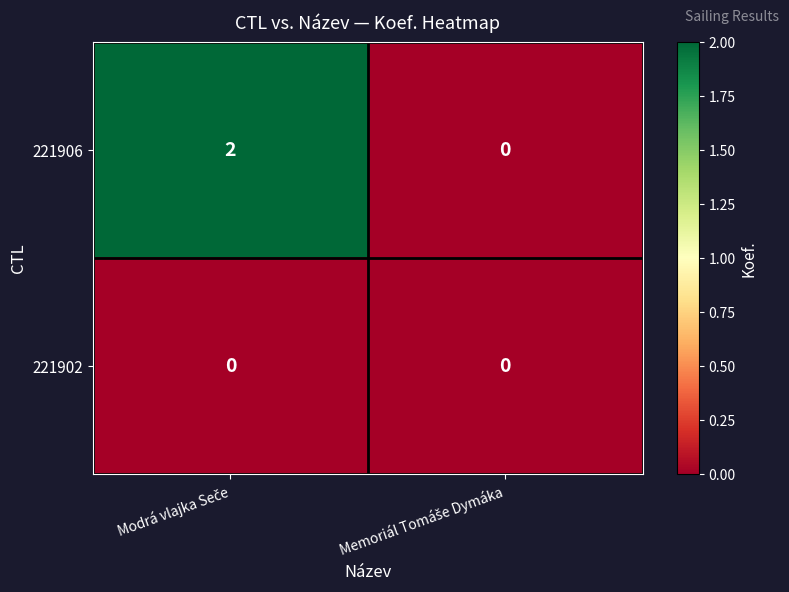

How many distinct data groups are displayed?

2